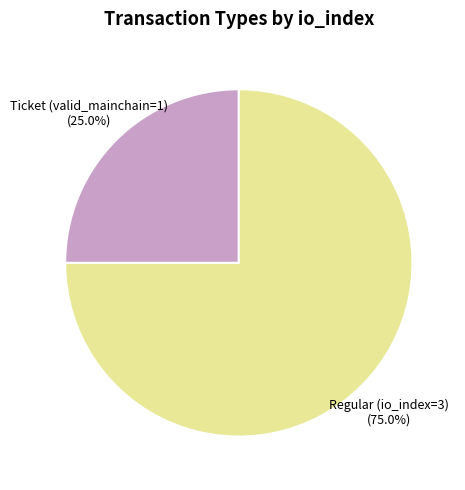

Is there a majority slice in this chart?

Yes